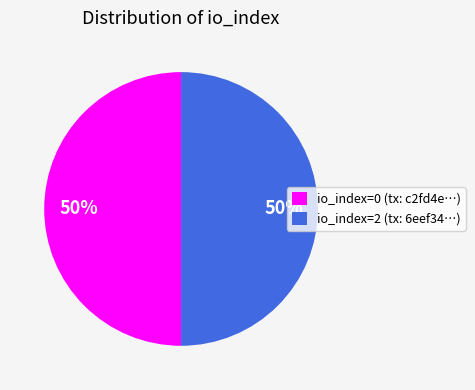

To the nearest percent, what percentage of the pie is io_index=0 (tx: c2fd4e…)?

50%